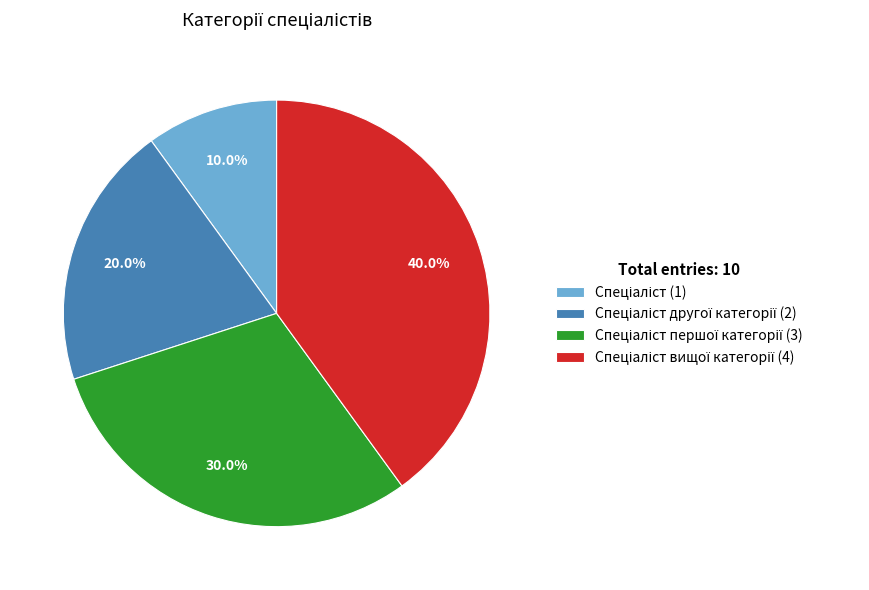

Count the number of slices in the pie.

4